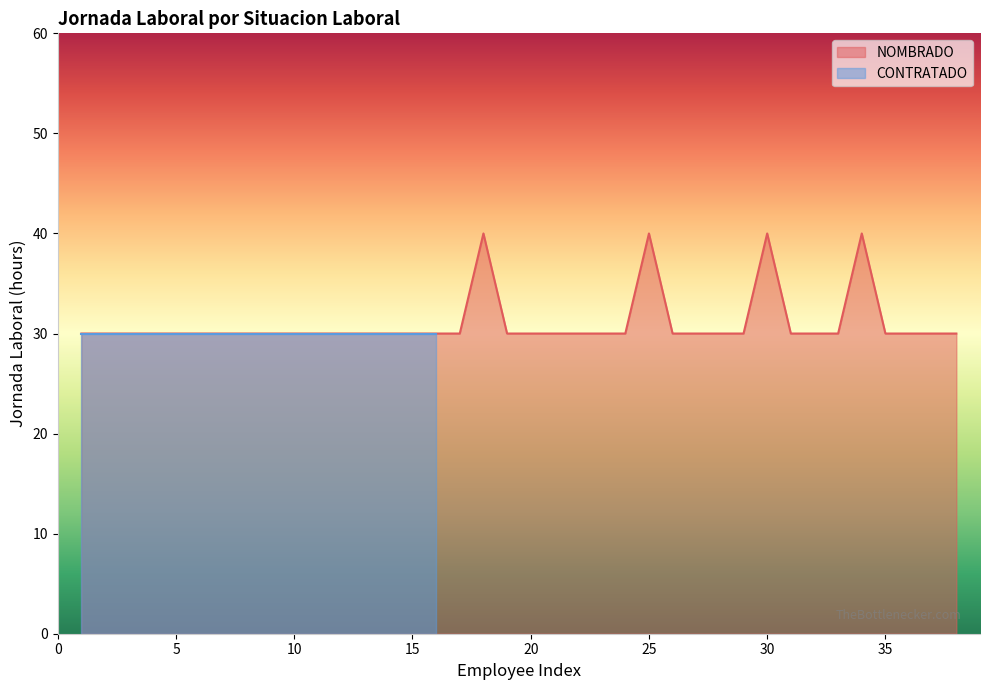

What value does the NOMBRADO series have at 35, to the nearest 5?

30